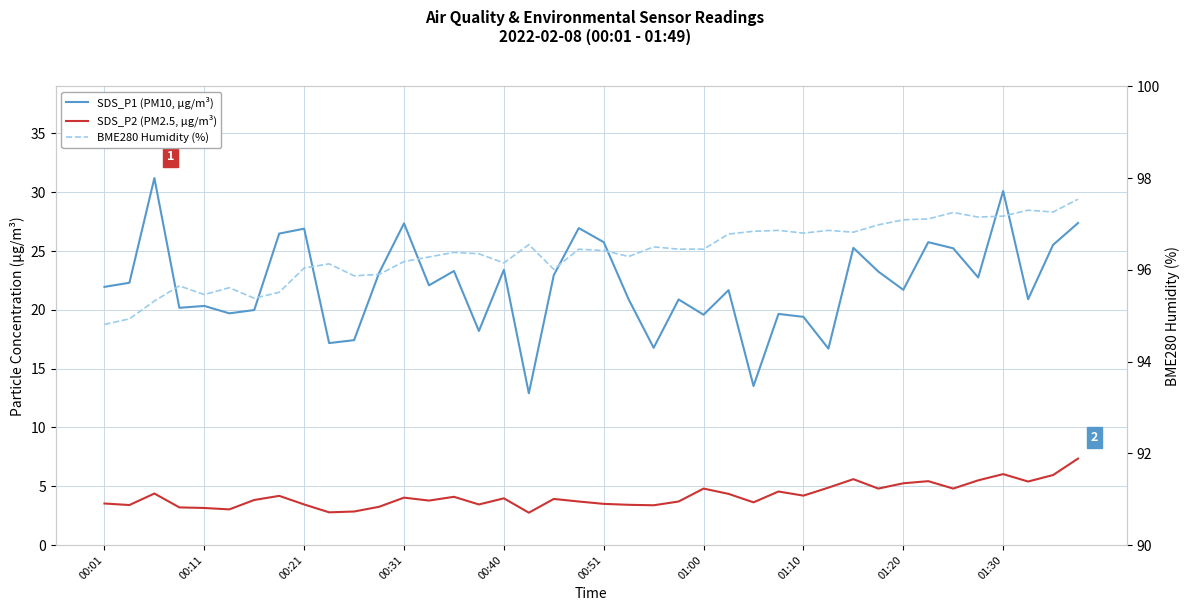

At 13, list the series in order from smallest to largest.

SDS_P2 (PM2.5, µg/m³), SDS_P1 (PM10, µg/m³), BME280 Humidity (%)